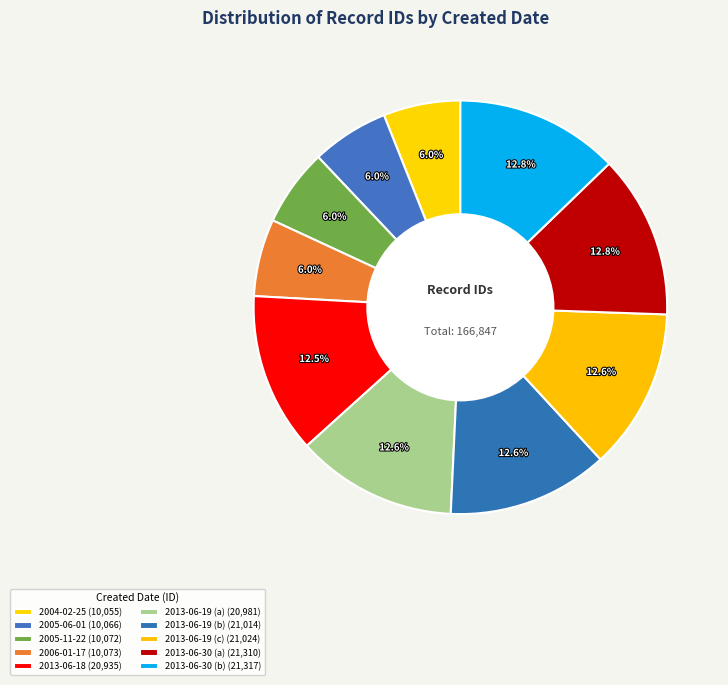

Count the number of slices in the pie.

10